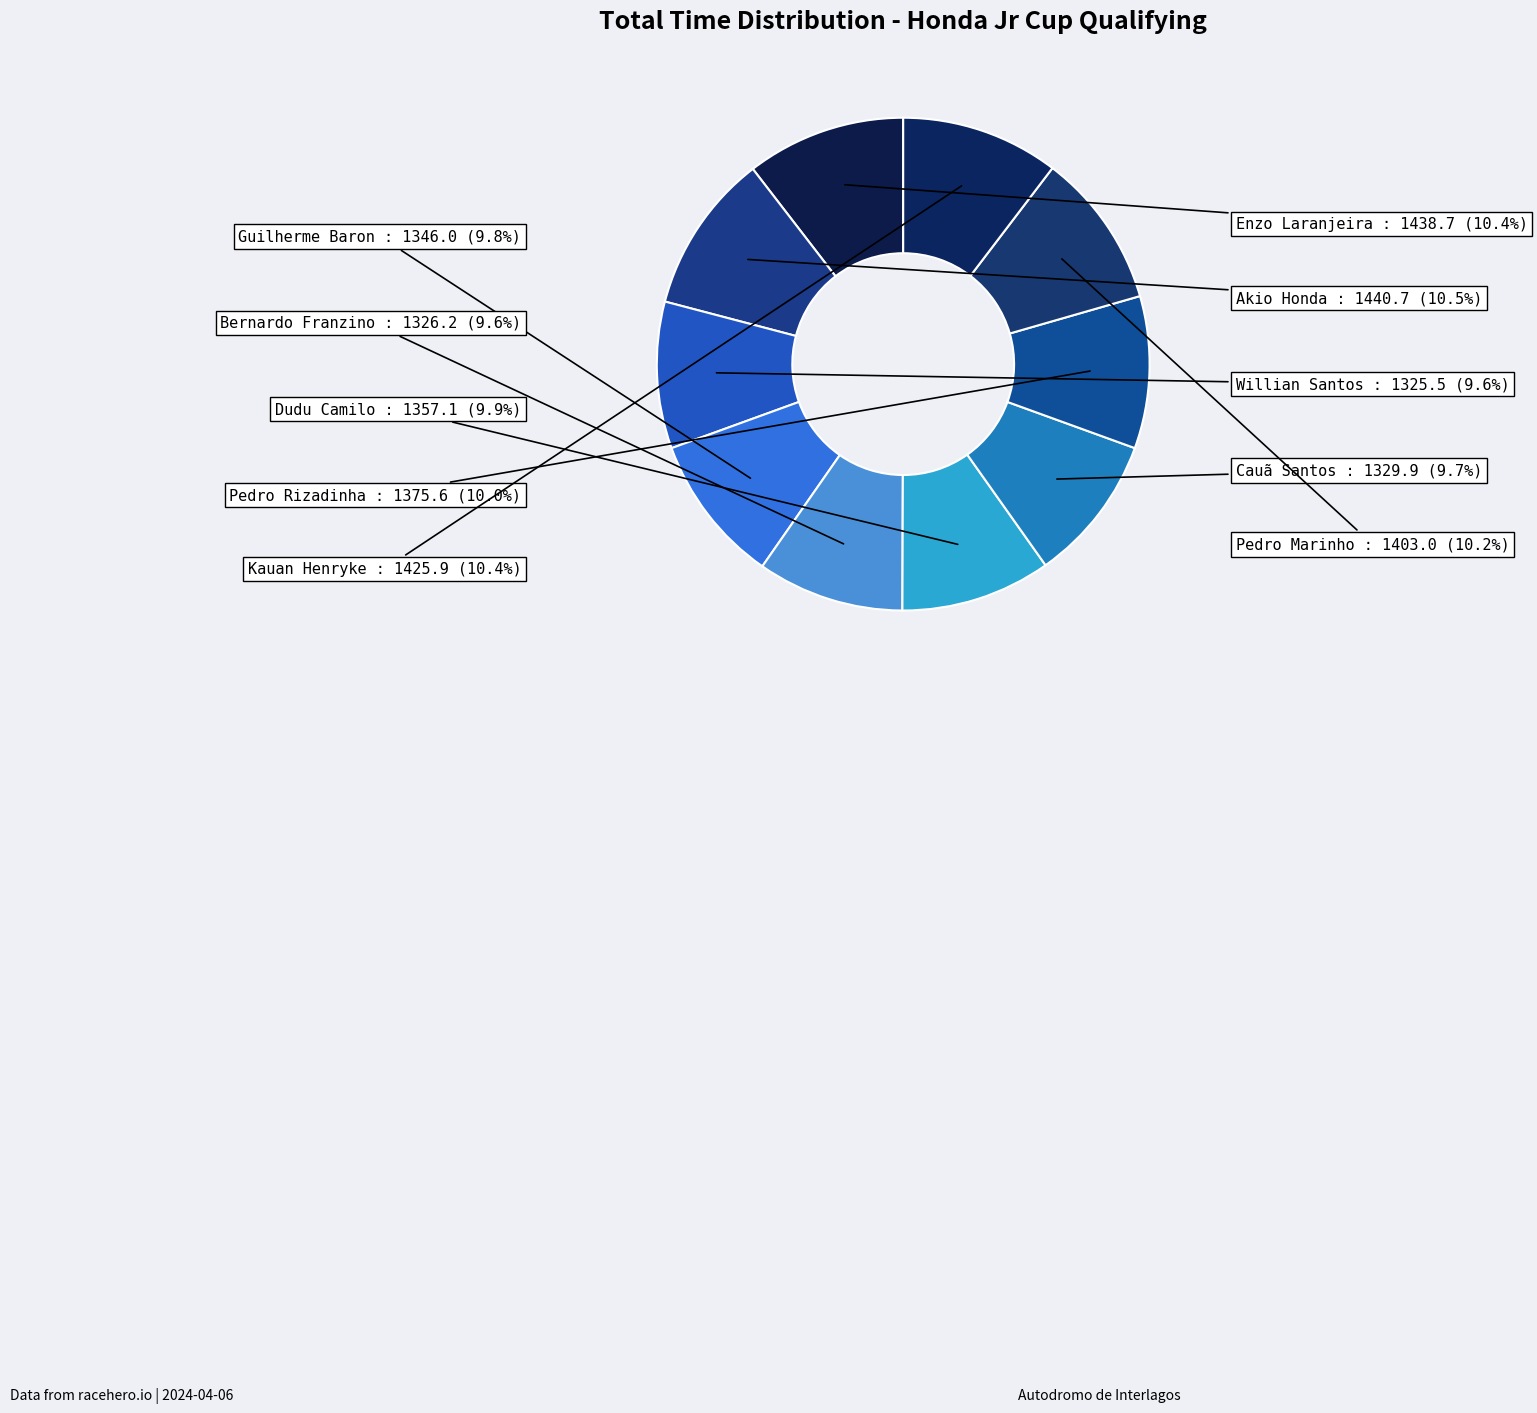

To the nearest percent, what is the difference between the largest and smallest slice percentages?

1%